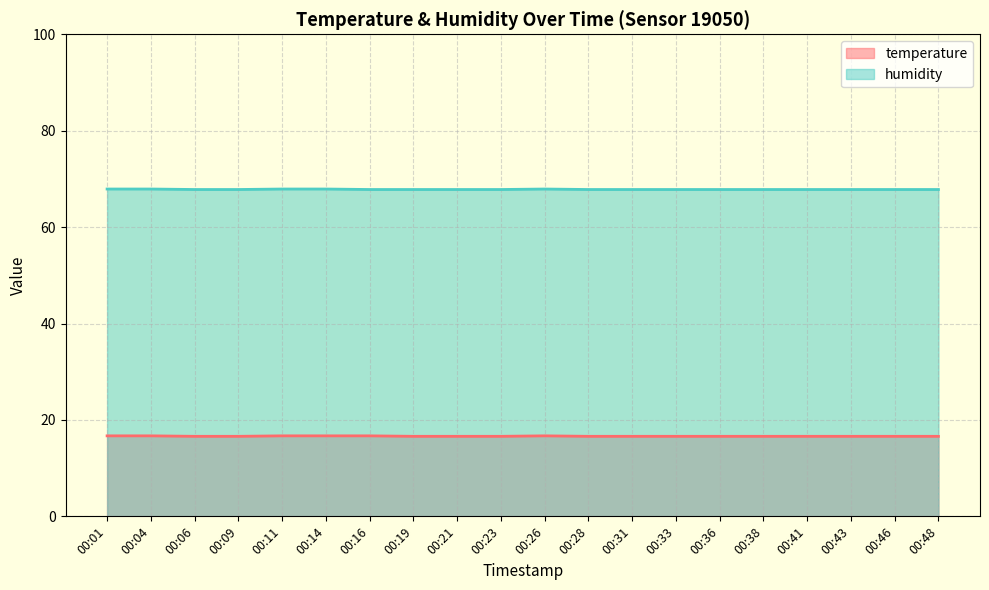

At which label does humidity reach its minimum?

00:06